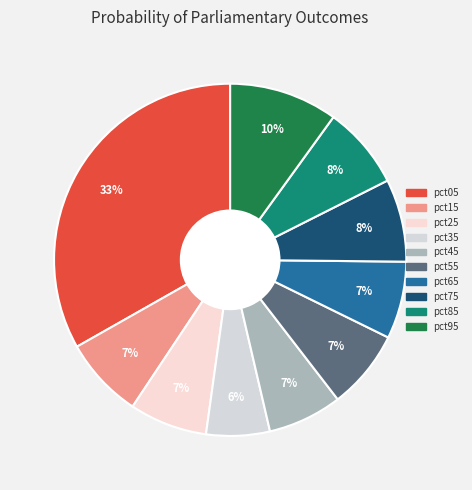

How many segments does this pie chart have?

10